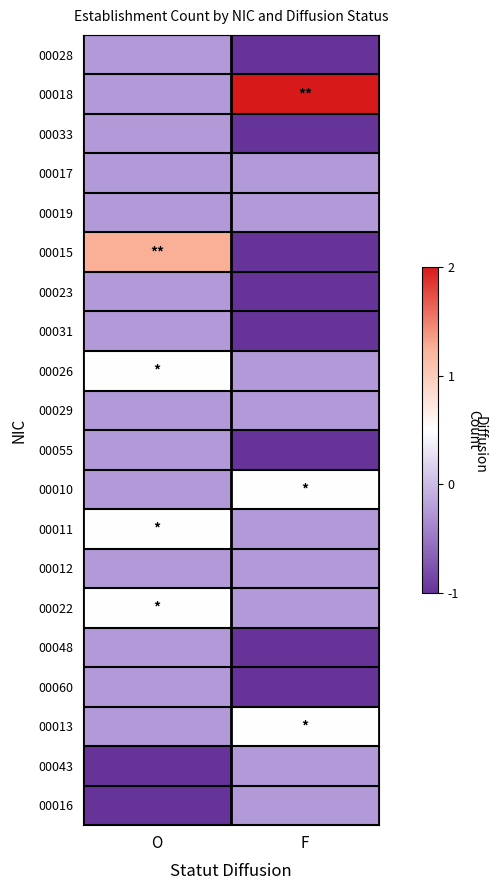

What is the total value across all series at O?

-2.8